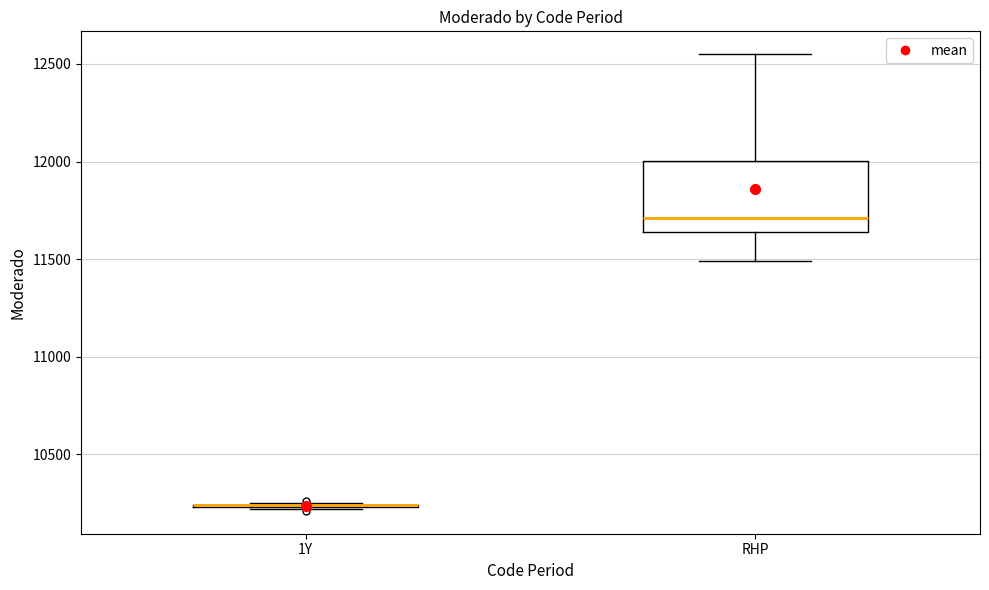

Reading left to right, read every box against the y-axis: the position of its median line, the range the box covers, and the ends of its whiskers. The values are not printed on the chart, so give them approximately, as read against the axis.

1Y: box collapsed to a line at 10250, whiskers 10200 to 10250
RHP: median 11700, box 11650 to 12000, whiskers 11500 to 12550